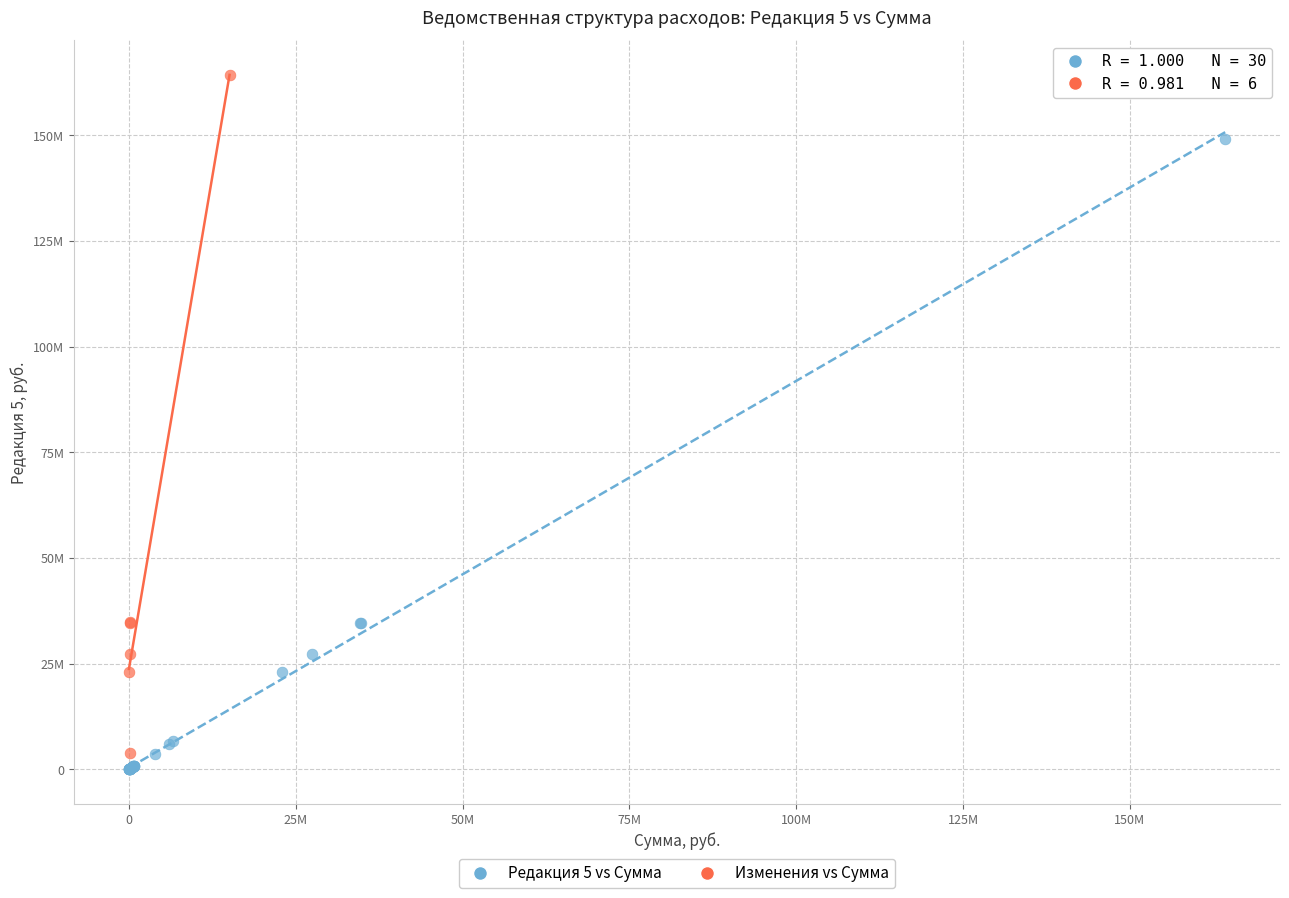

What are all the series names shown in the legend?

Редакция 5 vs Сумма, Изменения vs Сумма